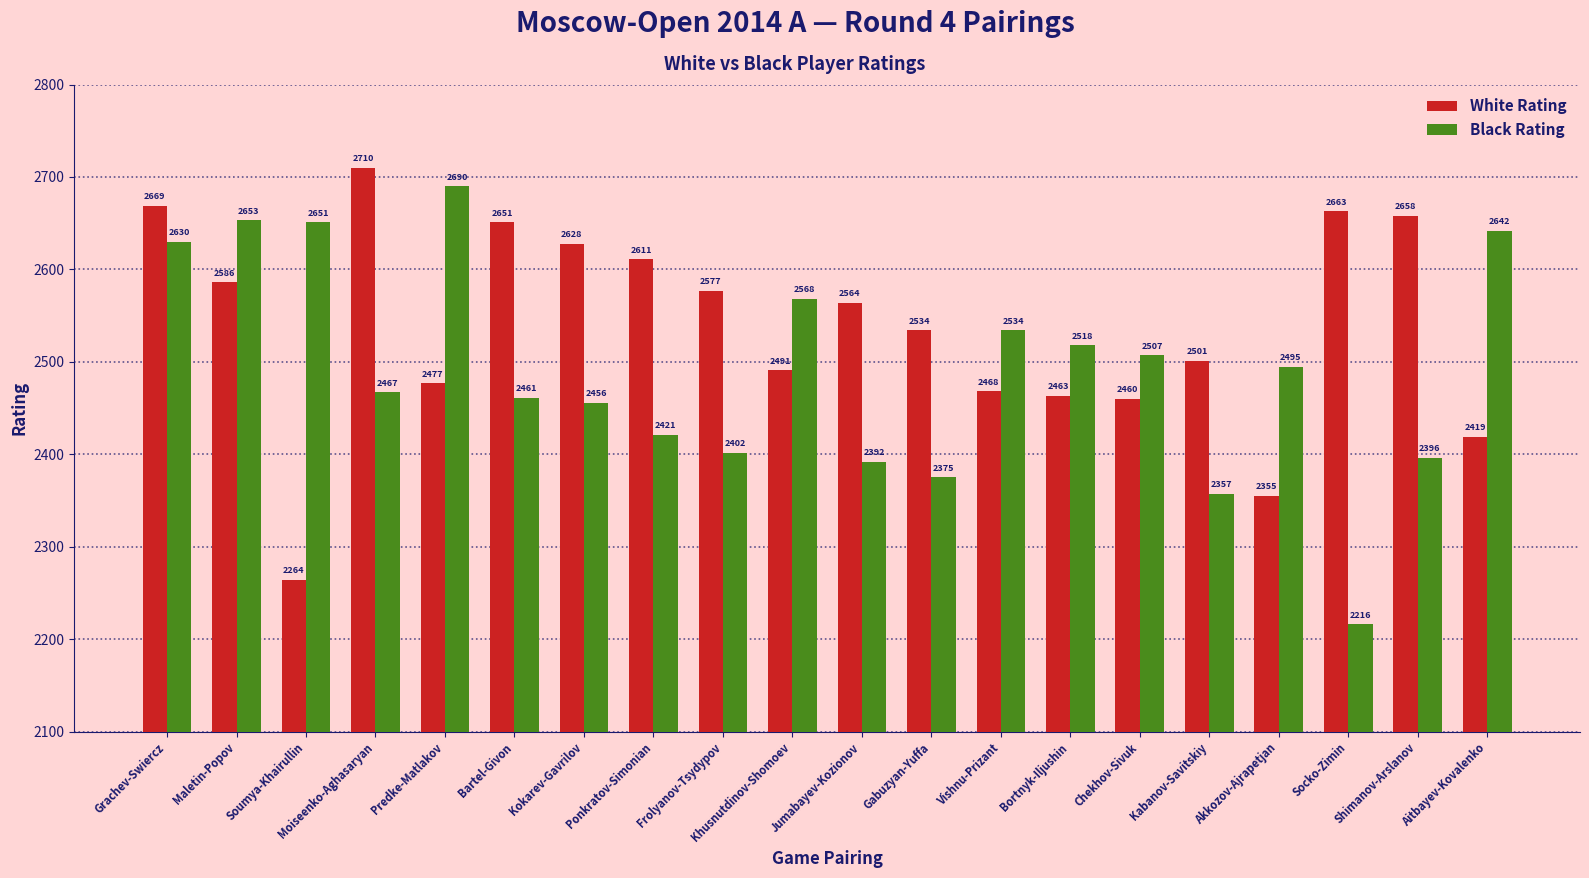

What are all the series names shown in the legend?

White Rating, Black Rating